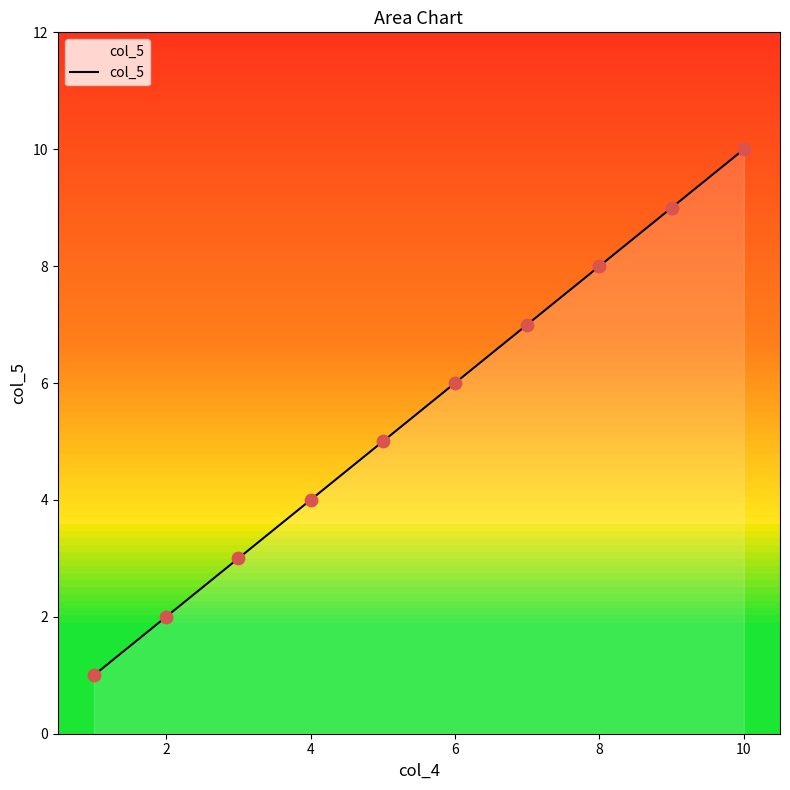

What is the difference between the maximum and minimum values?

9